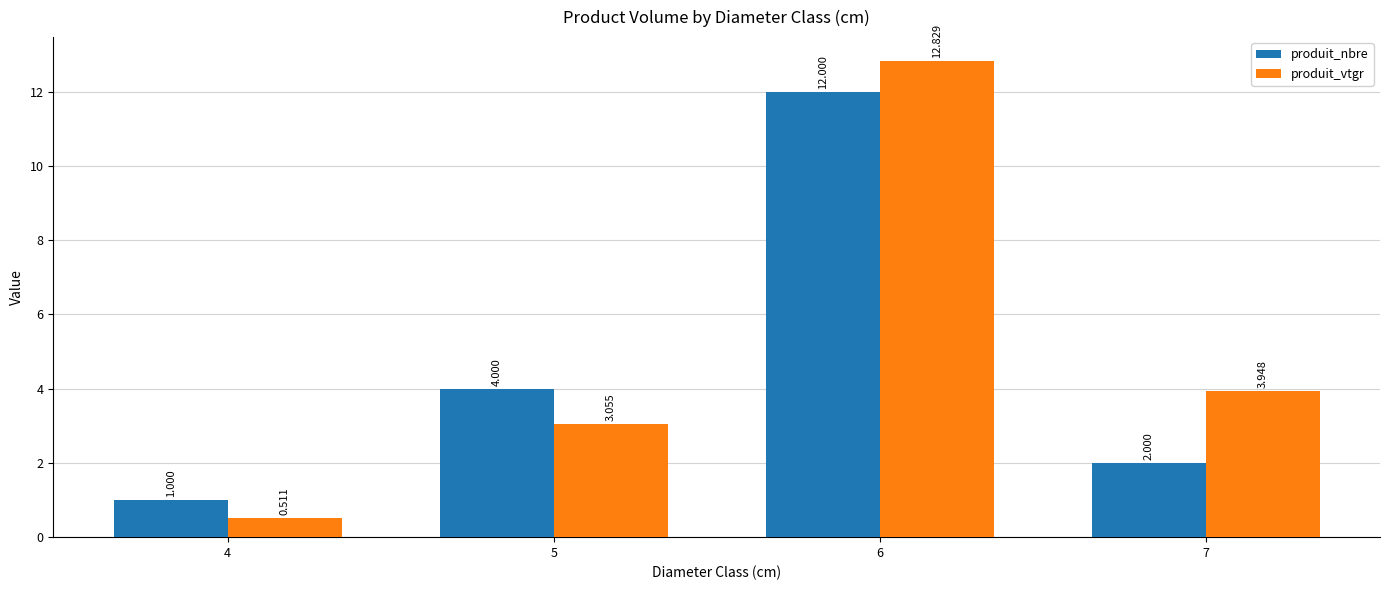

What is the total value across all series at 4?

1.5